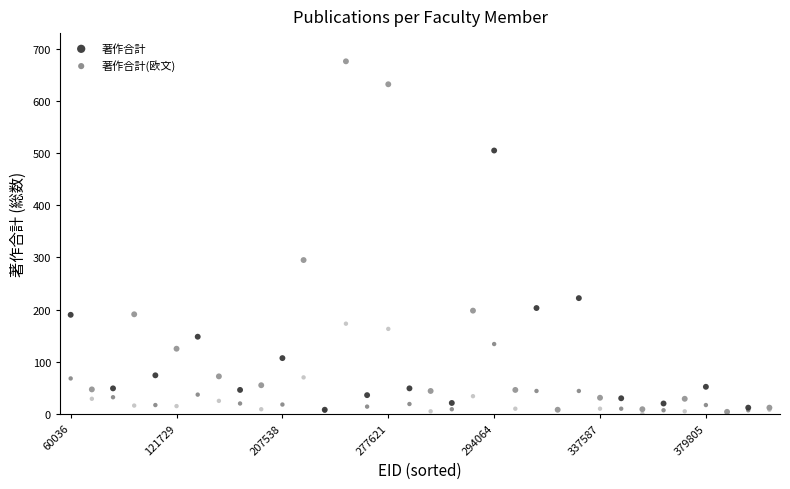

Which series has the largest Y range (max minus min)?

著作合計